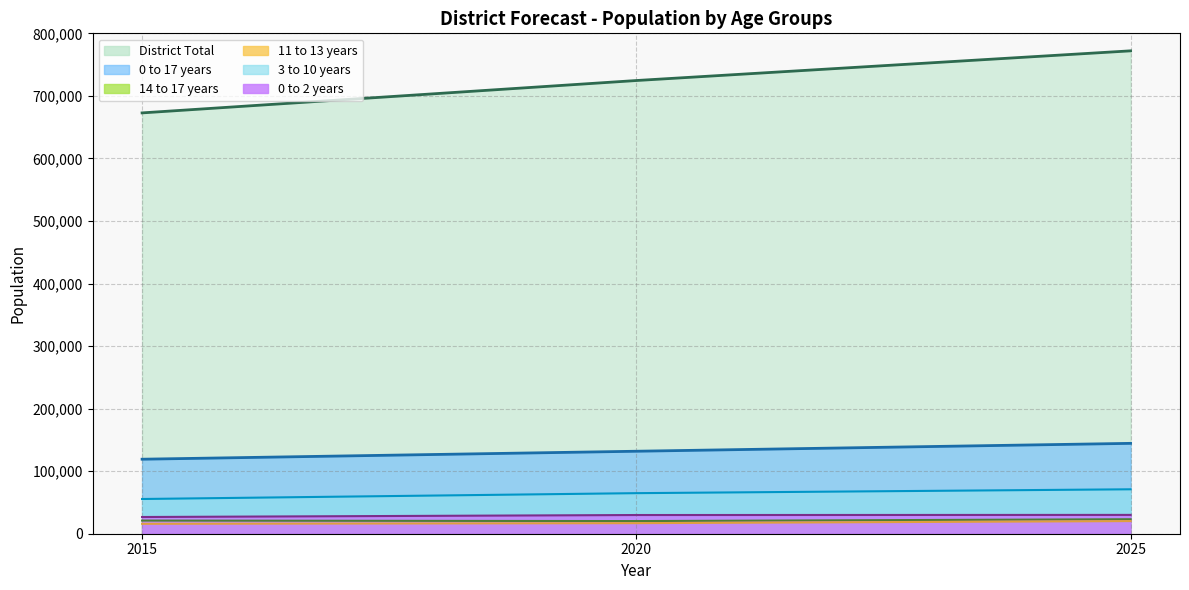

Count the number of data series in this chart.

6